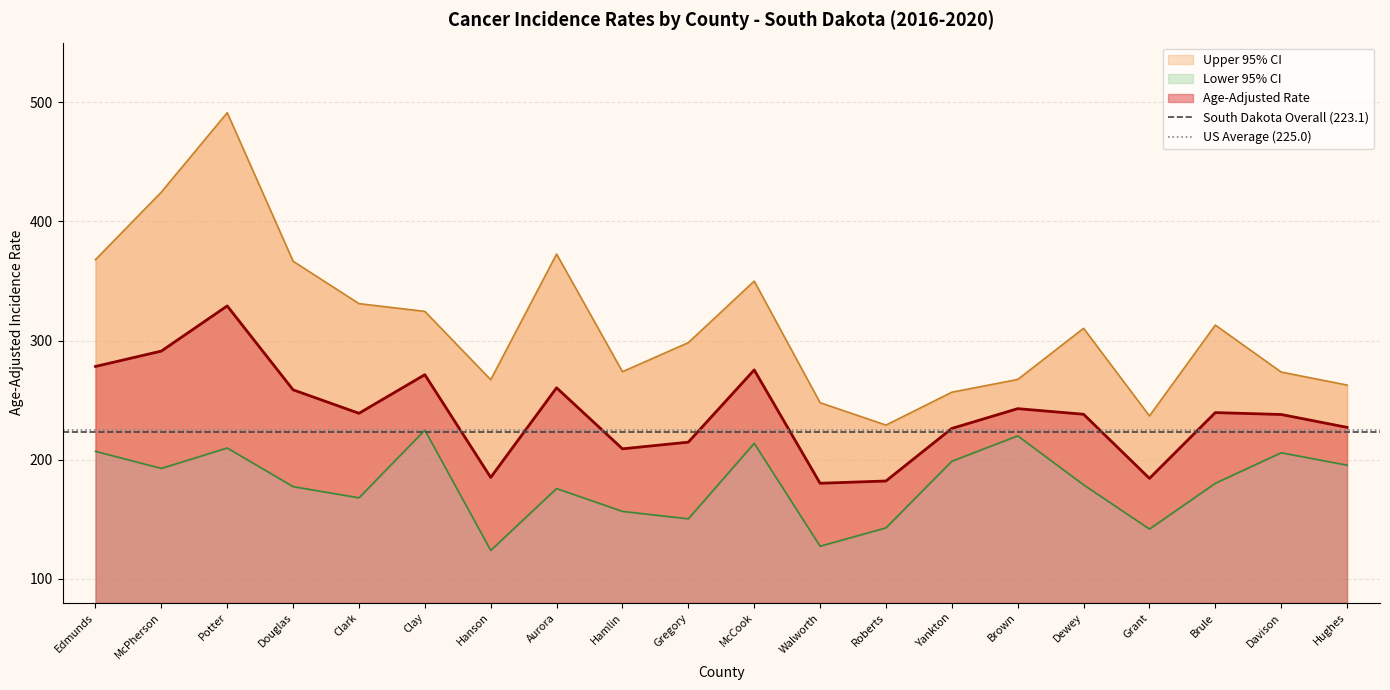

At which label does Age-Adjusted Rate reach its peak?

Potter